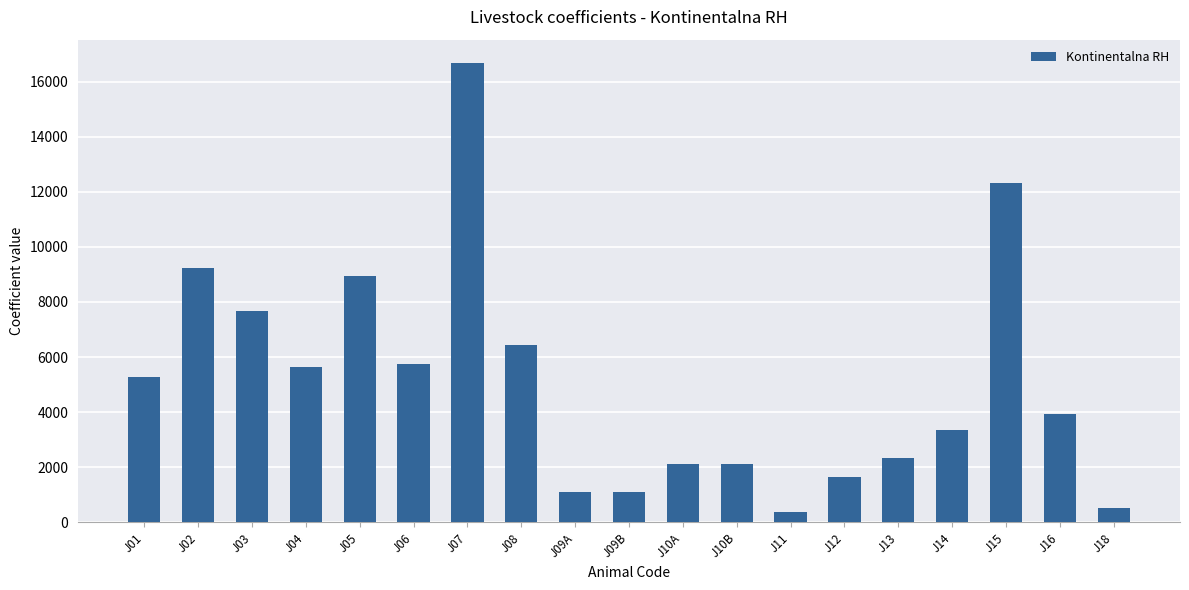

What is the difference between the values at J06 and J13?

3423.2